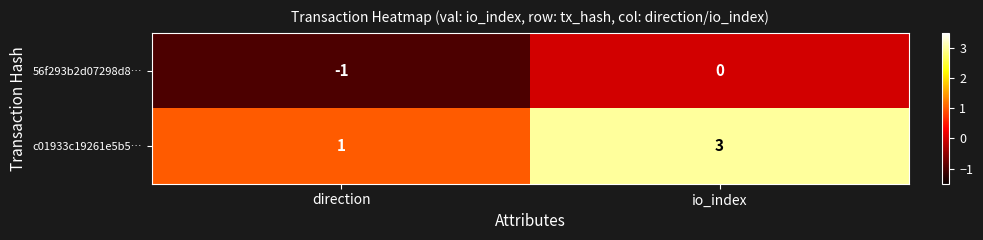

At direction, list the series in order from largest to smallest.

c01933c19261e5b5…, 56f293b2d07298d8…